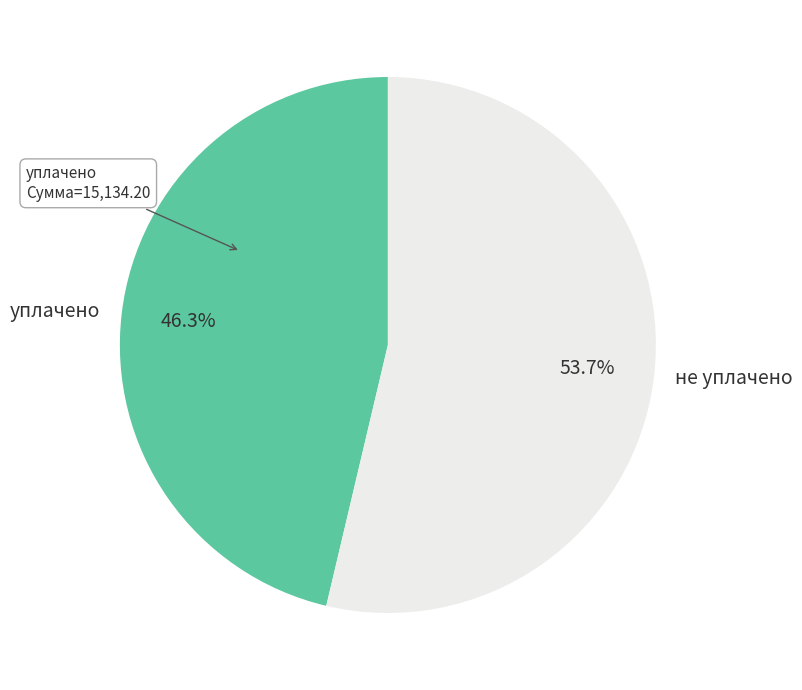

Approximately how many times larger is the value at не уплачено compared to уплачено?

1.2